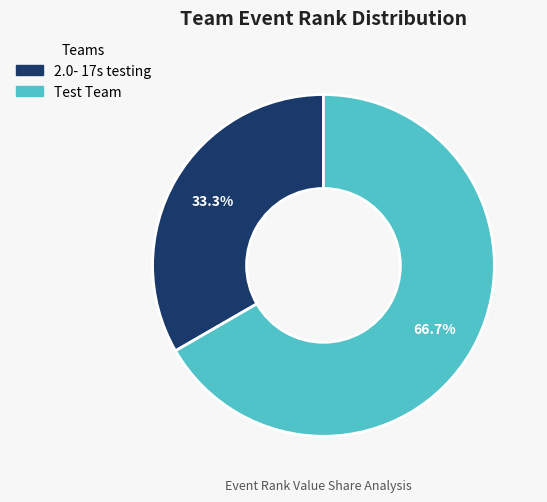

Does Test Team represent more than half of the total?

Yes